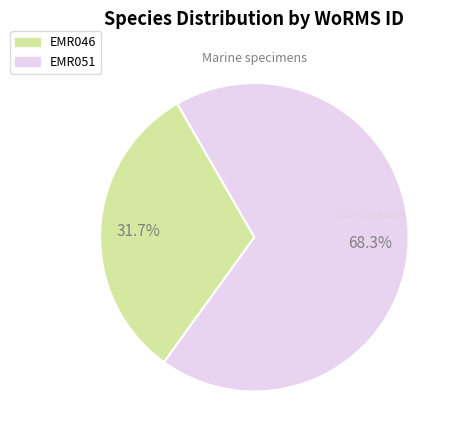

What is the majority slice?

EMR051